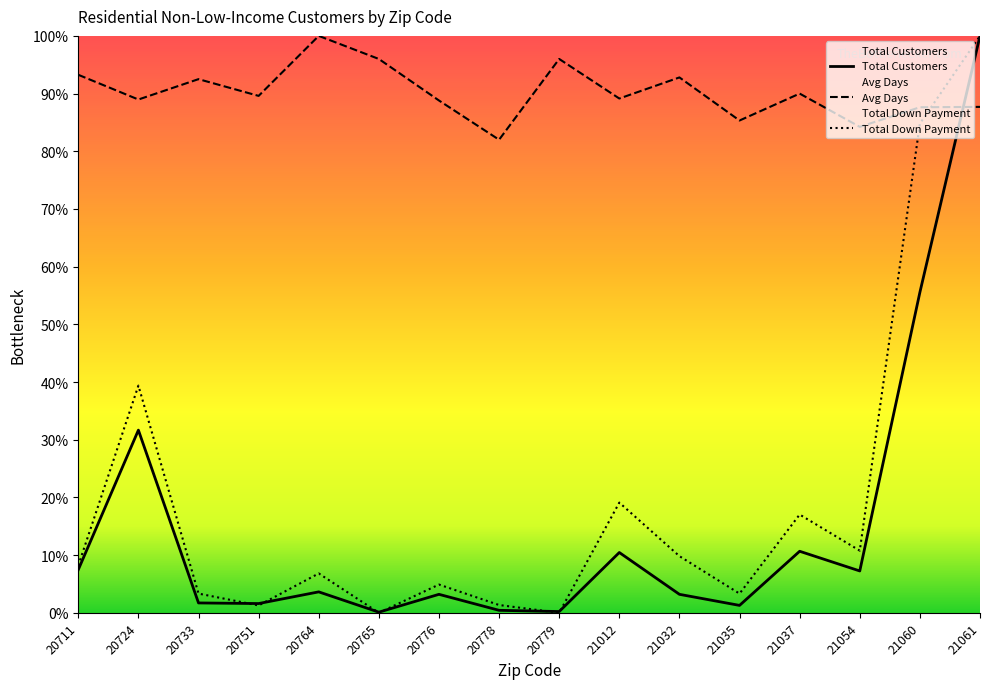

Which series has the largest total across all categories?

Avg Days